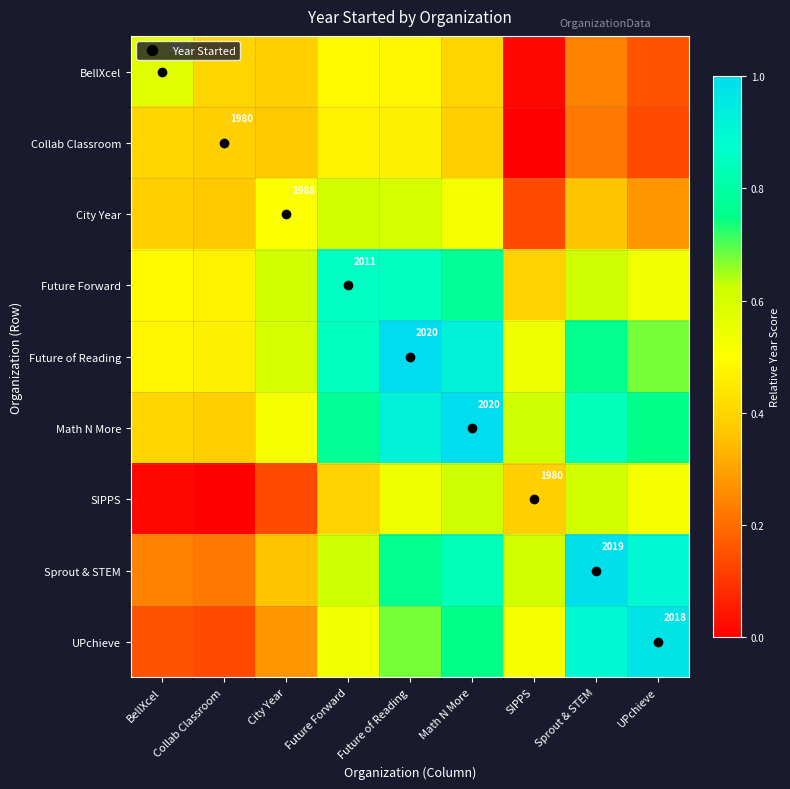

At which category is the sum across all series the highest?

Future of Reading